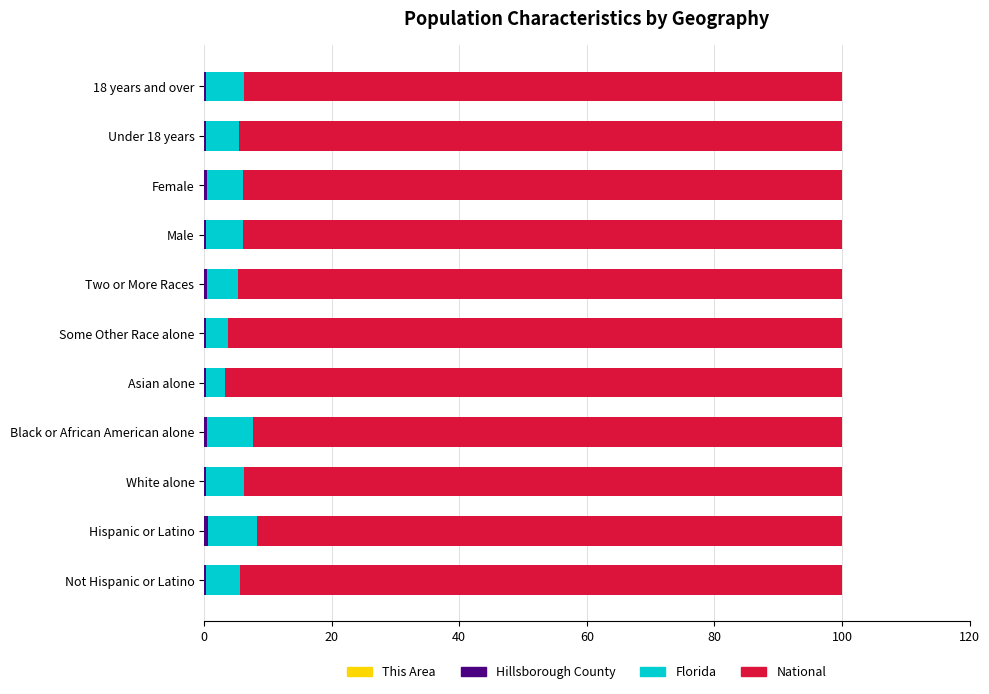

How many data points does each series have?

11